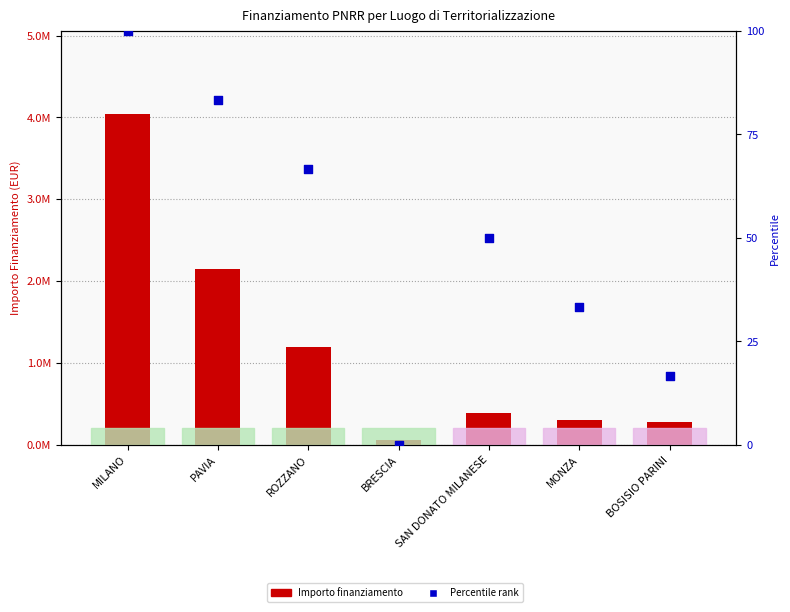

At how many categories does at least one series exceed 3641510?

1